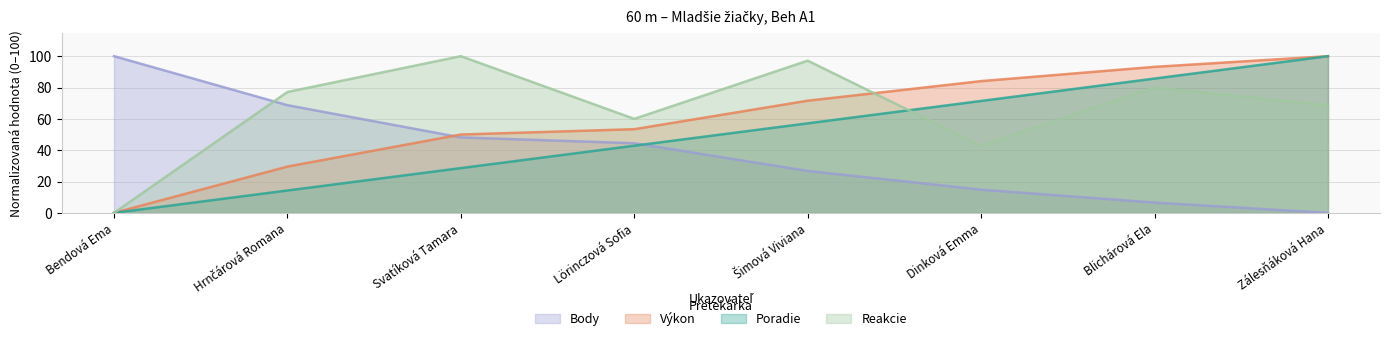

Which series changed the most between Hrnčárová Romana and Blichárová Ela?

Poradie